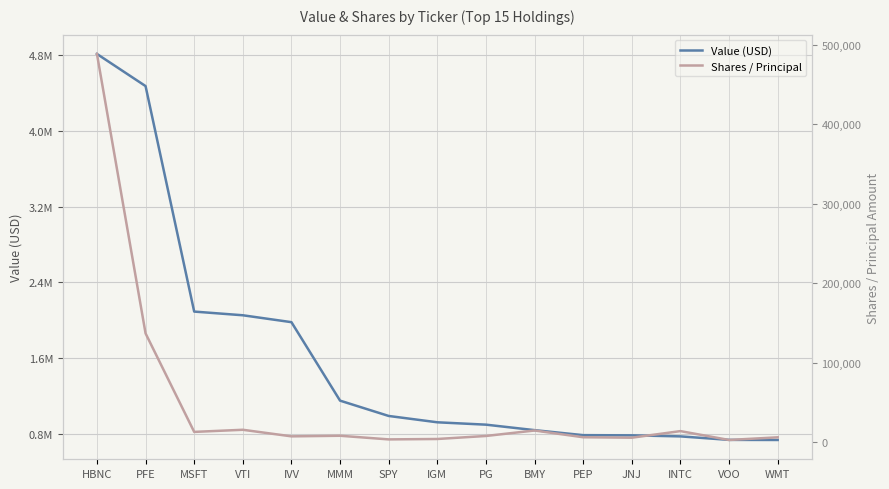

What is the value of the Shares / Principal point at the 1st from the left?

488455